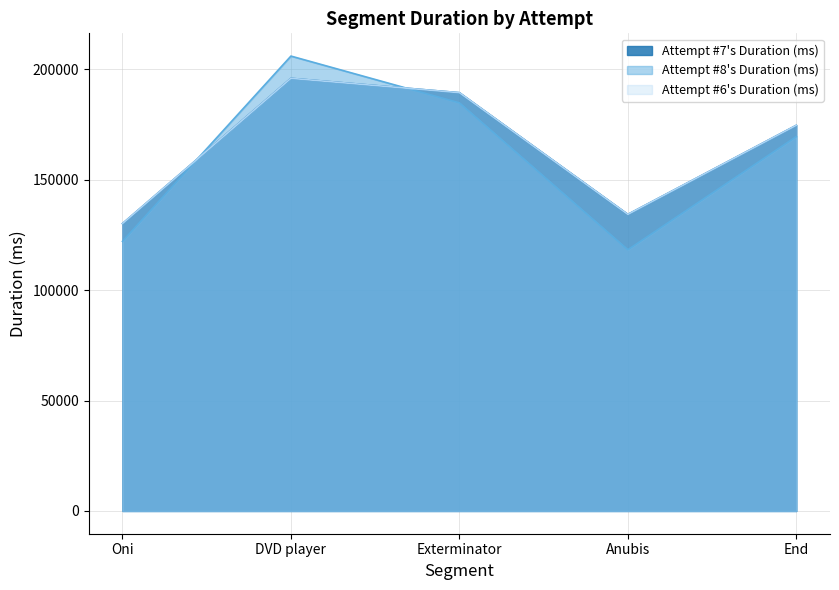

Where does the Attempt #7's Duration (ms) series first go above 174692?

DVD player